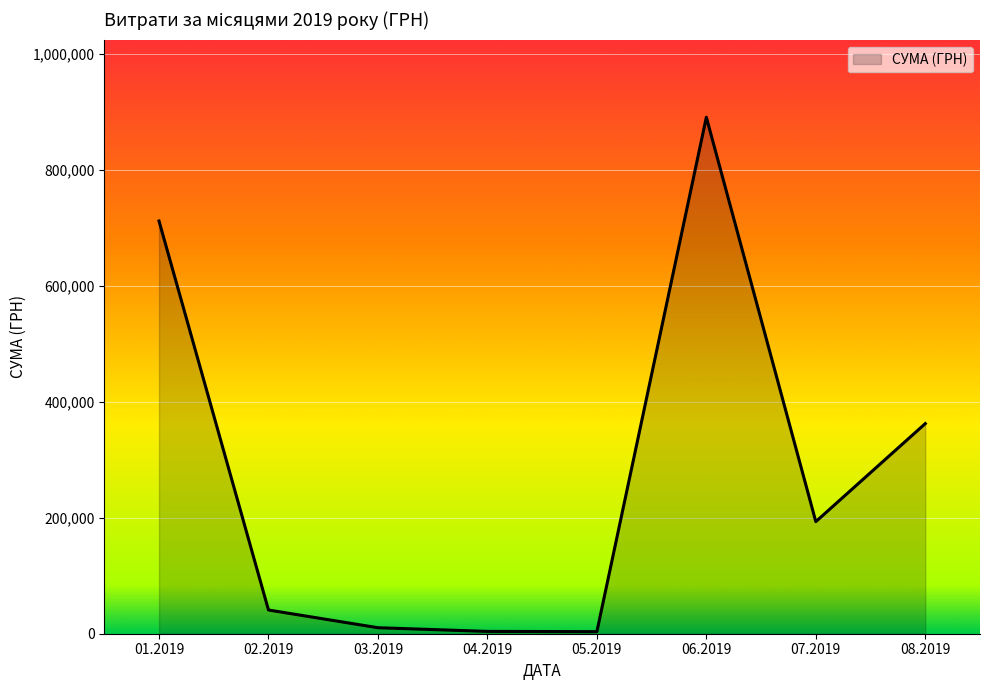

How many lines are shown in the chart?

1